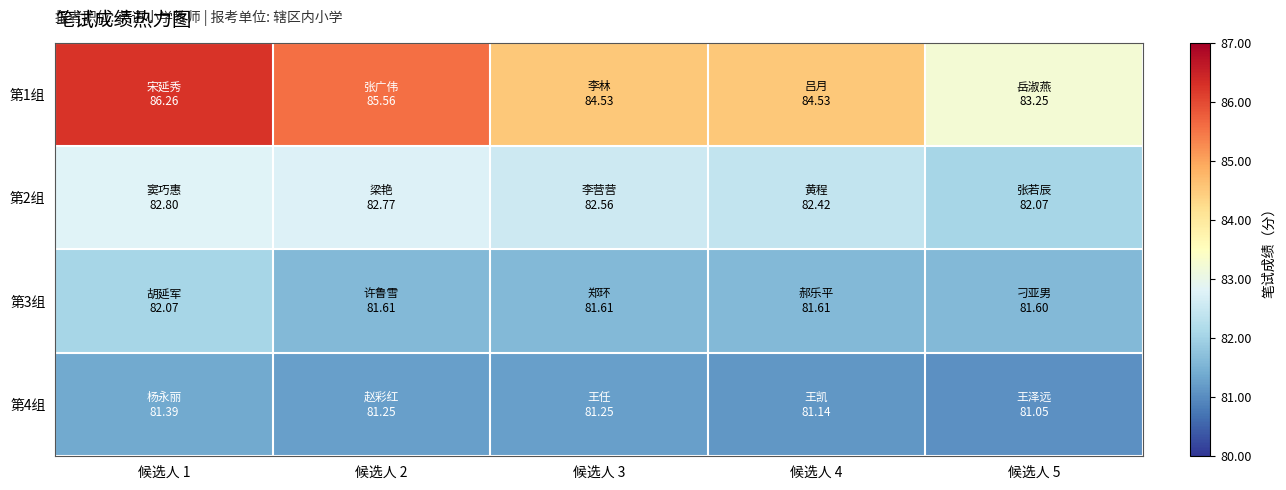

What is the greatest value displayed?

86.3